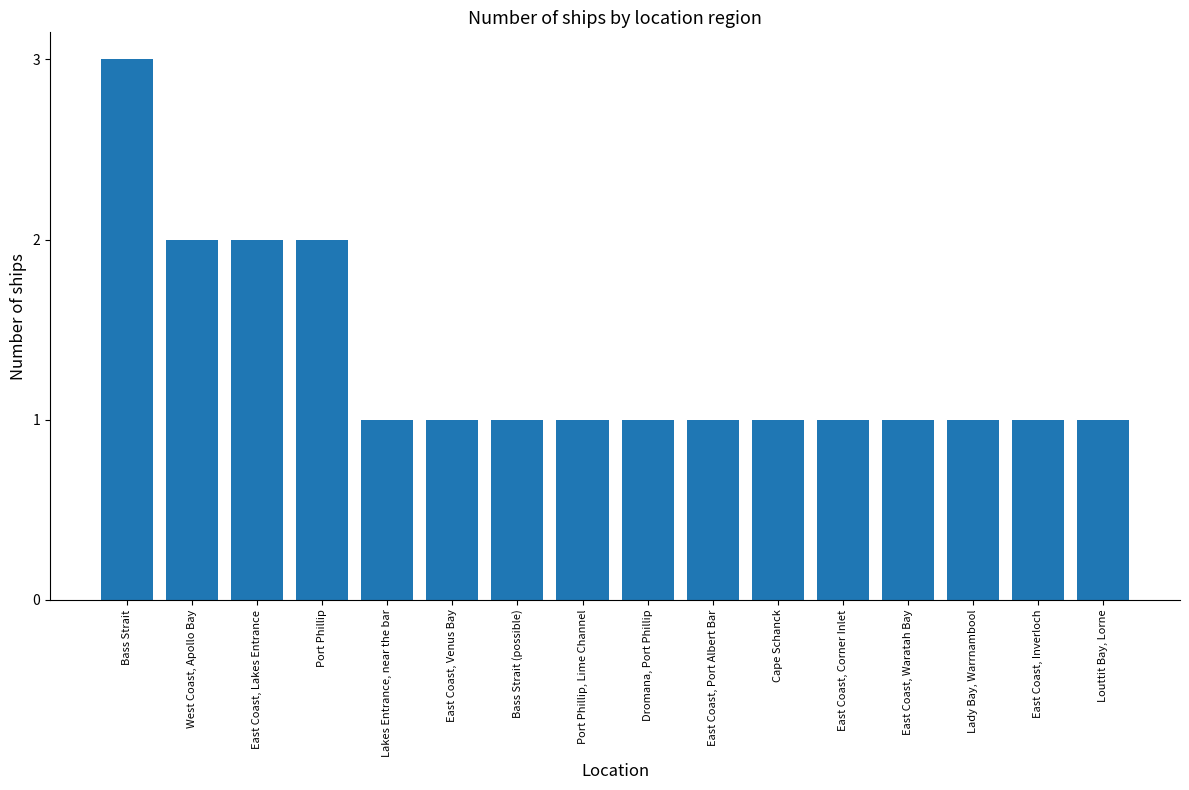

What is the greatest value displayed?

3